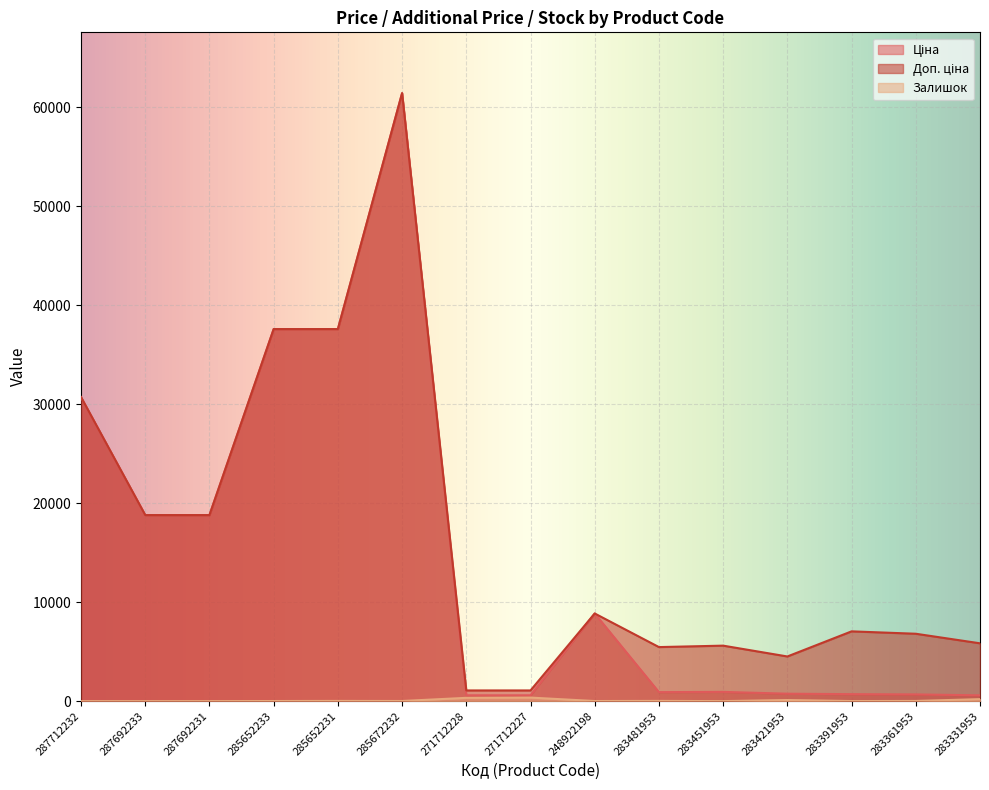

Reading right to left, extract all data points from this chart.

Ціна: 584.4	681.0	705.1	752.2	934.5	910.4	8856.7	589.9	589.9	61434.3	37593.6	37593.6	18796.8	18796.8	30717.1
Доп. ціна: 5843.9	6809.8	7051.3	4513.3	5607.2	5462.3	8856.7	1081.7	1081.7	61434.3	37593.6	37593.6	18796.8	18796.8	30717.1
Залишок: 202.0	19.0	8.0	113.0	2.0	24.0	11.0	359.0	333.0	15.0	22.0	12.0	0.0	0.0	0.0